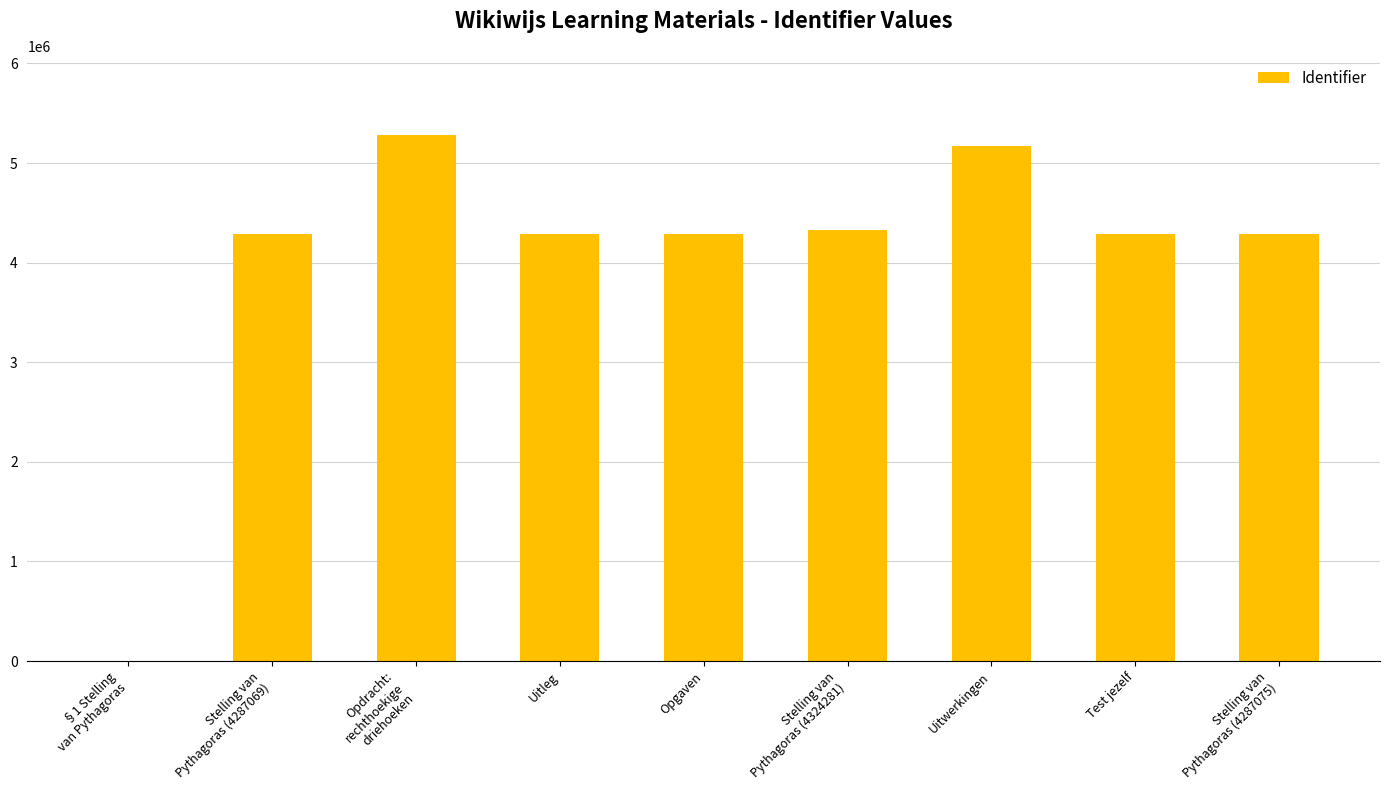

What is the greatest value displayed?

5284230